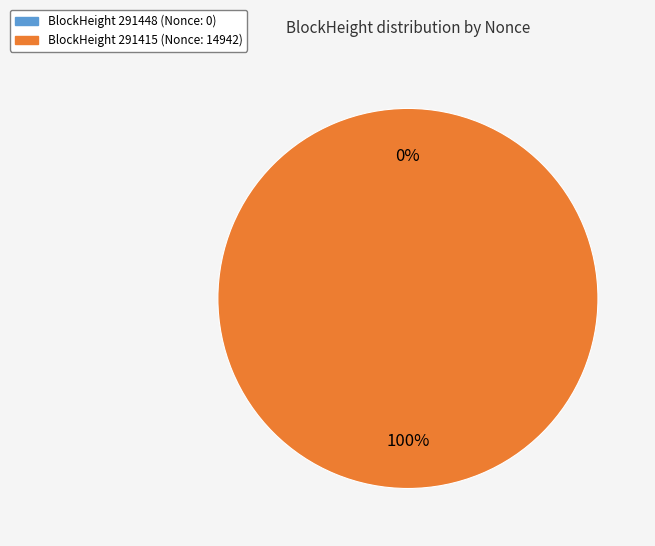

What is the change in value from 291448 to 291415?

+14942